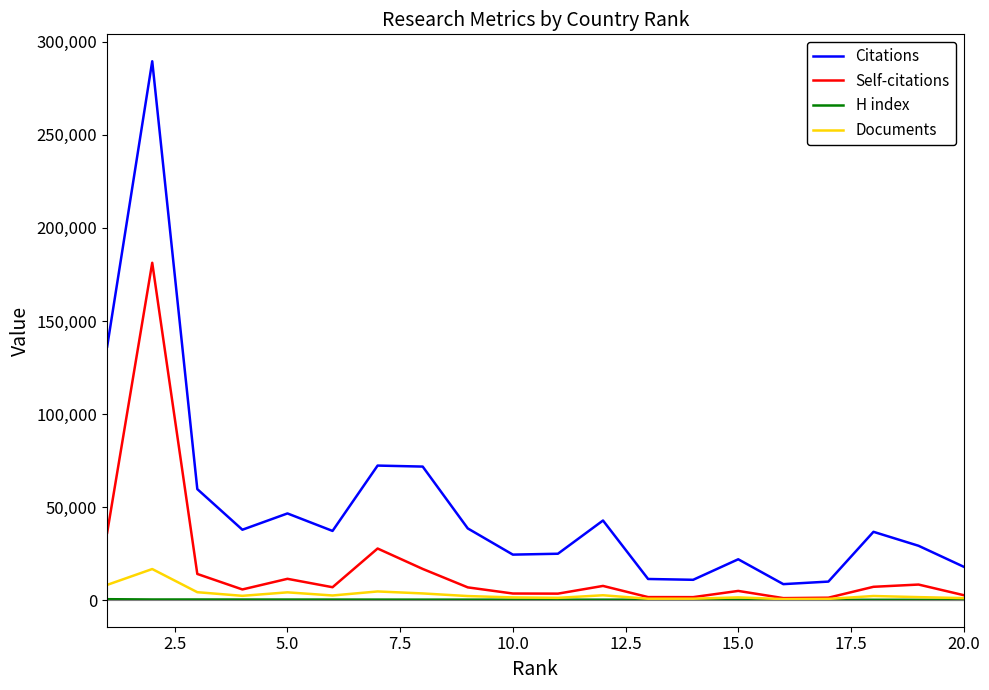

Which series has the widest spread of values?

Citations